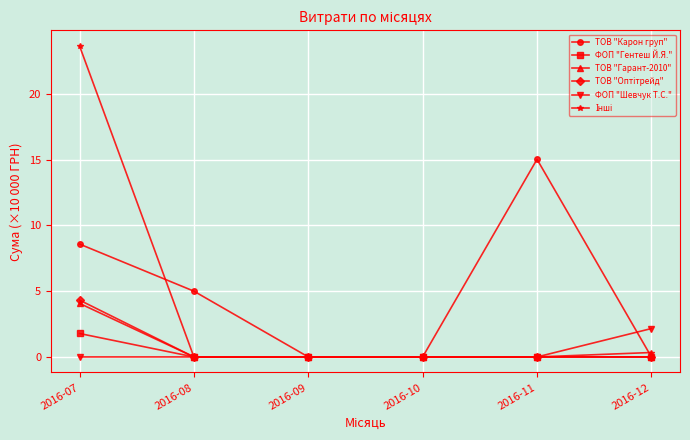

What is the value of the ТОВ "Карон груп" point at the 2nd from the left?

5.0